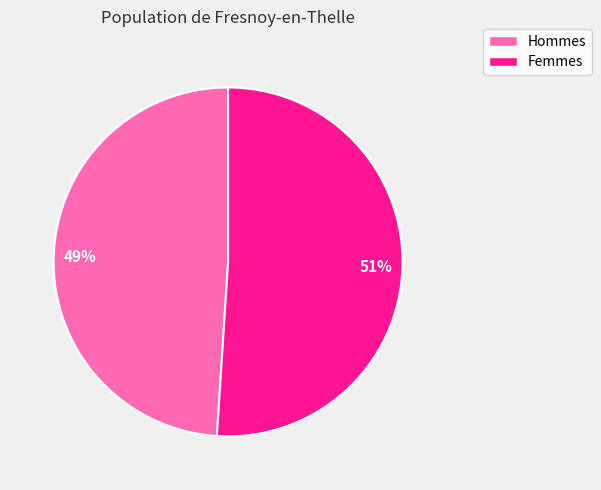

How many segments does this pie chart have?

2